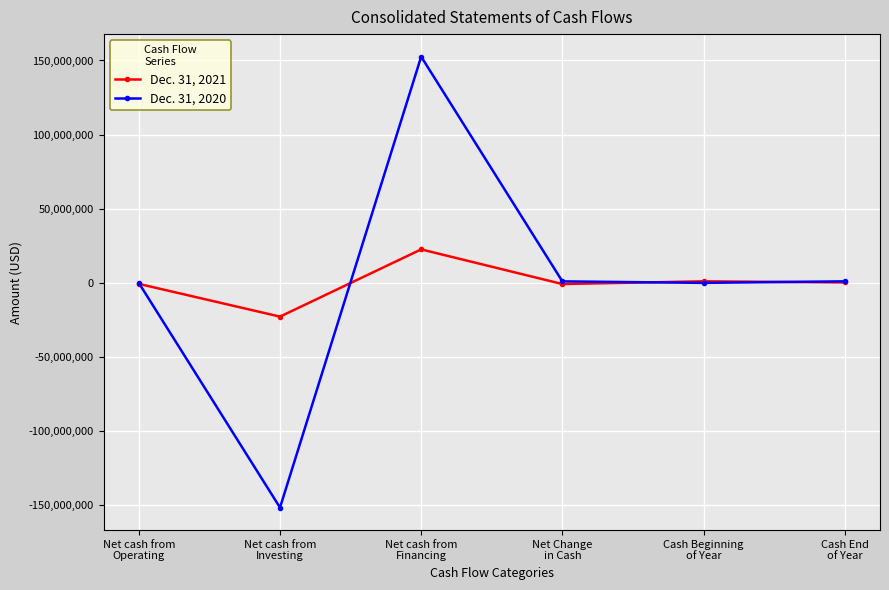

What is the total value across all series at Net cash from
Financing?

175181983